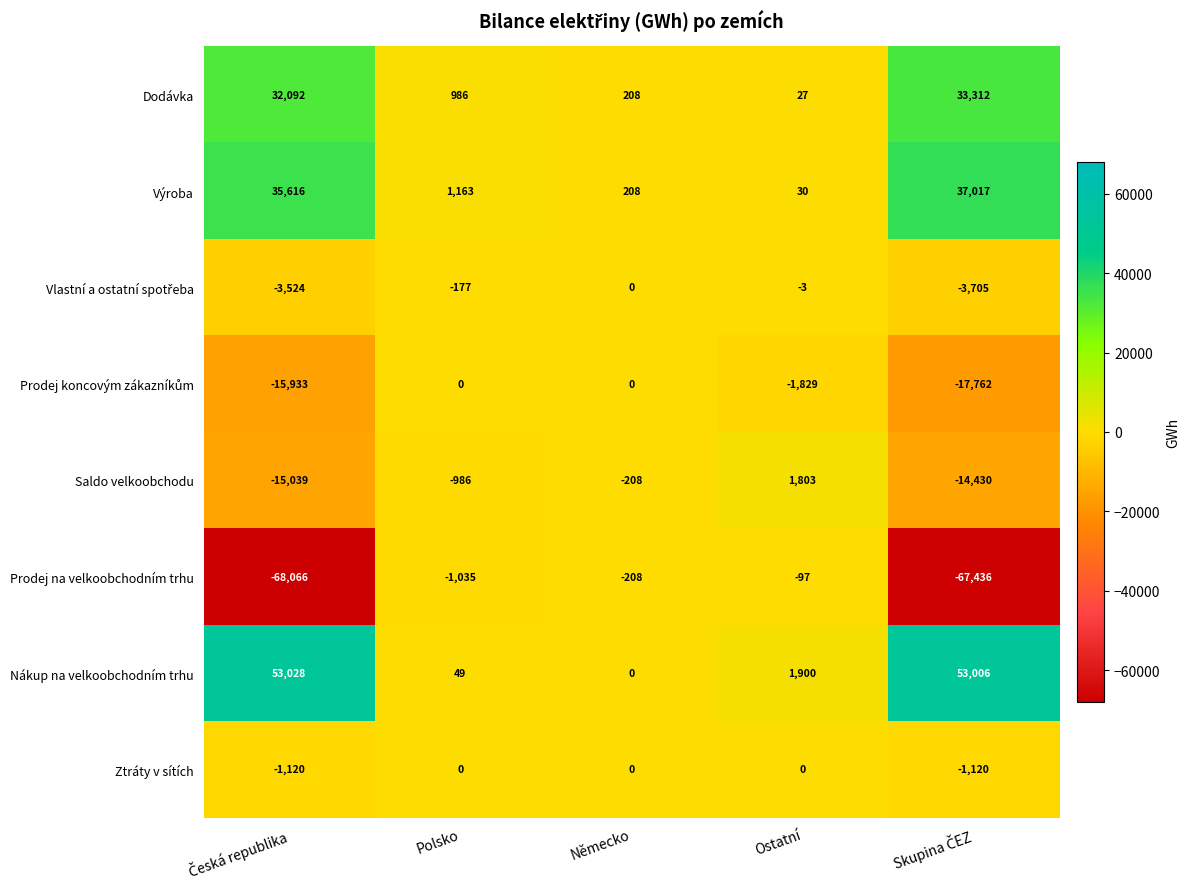

What is the greatest value displayed?

53028